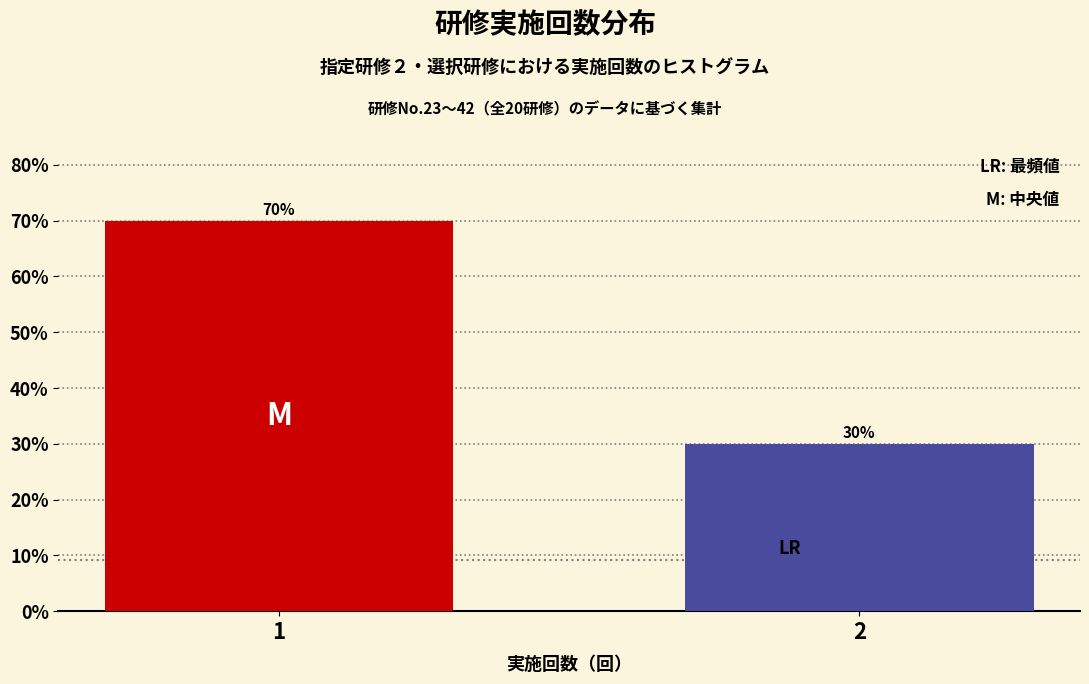

Reading left to right, what are all the values shown in this chart?

70	30